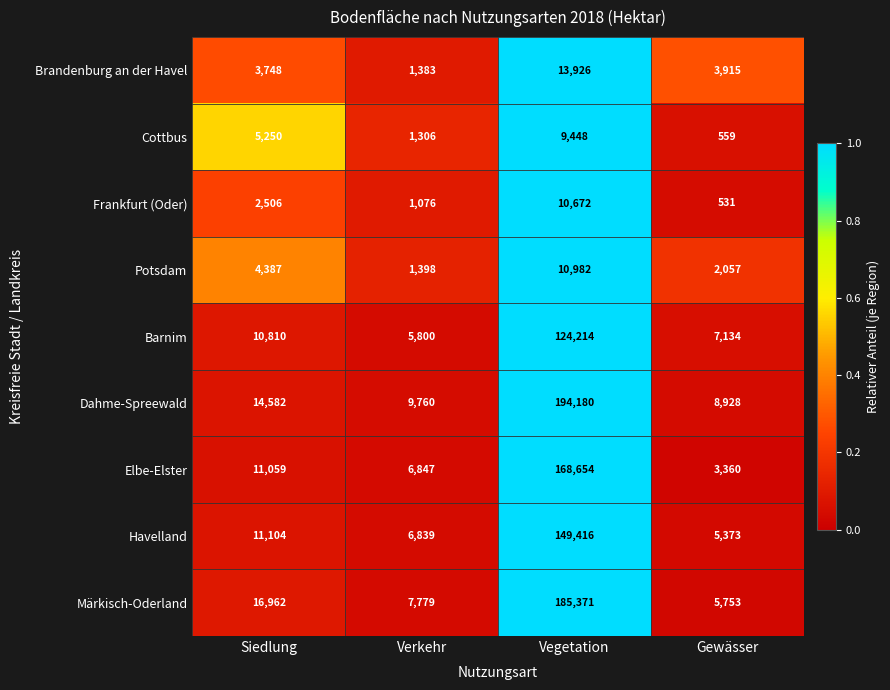

At which label does Elbe-Elster reach its minimum?

Gewässer